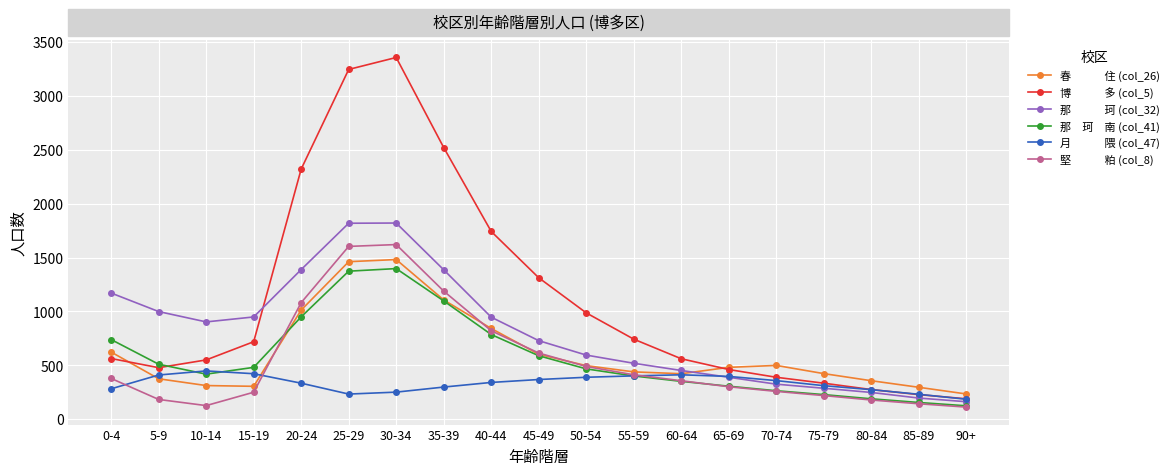

What is the total value across all series at 75-79?

1802